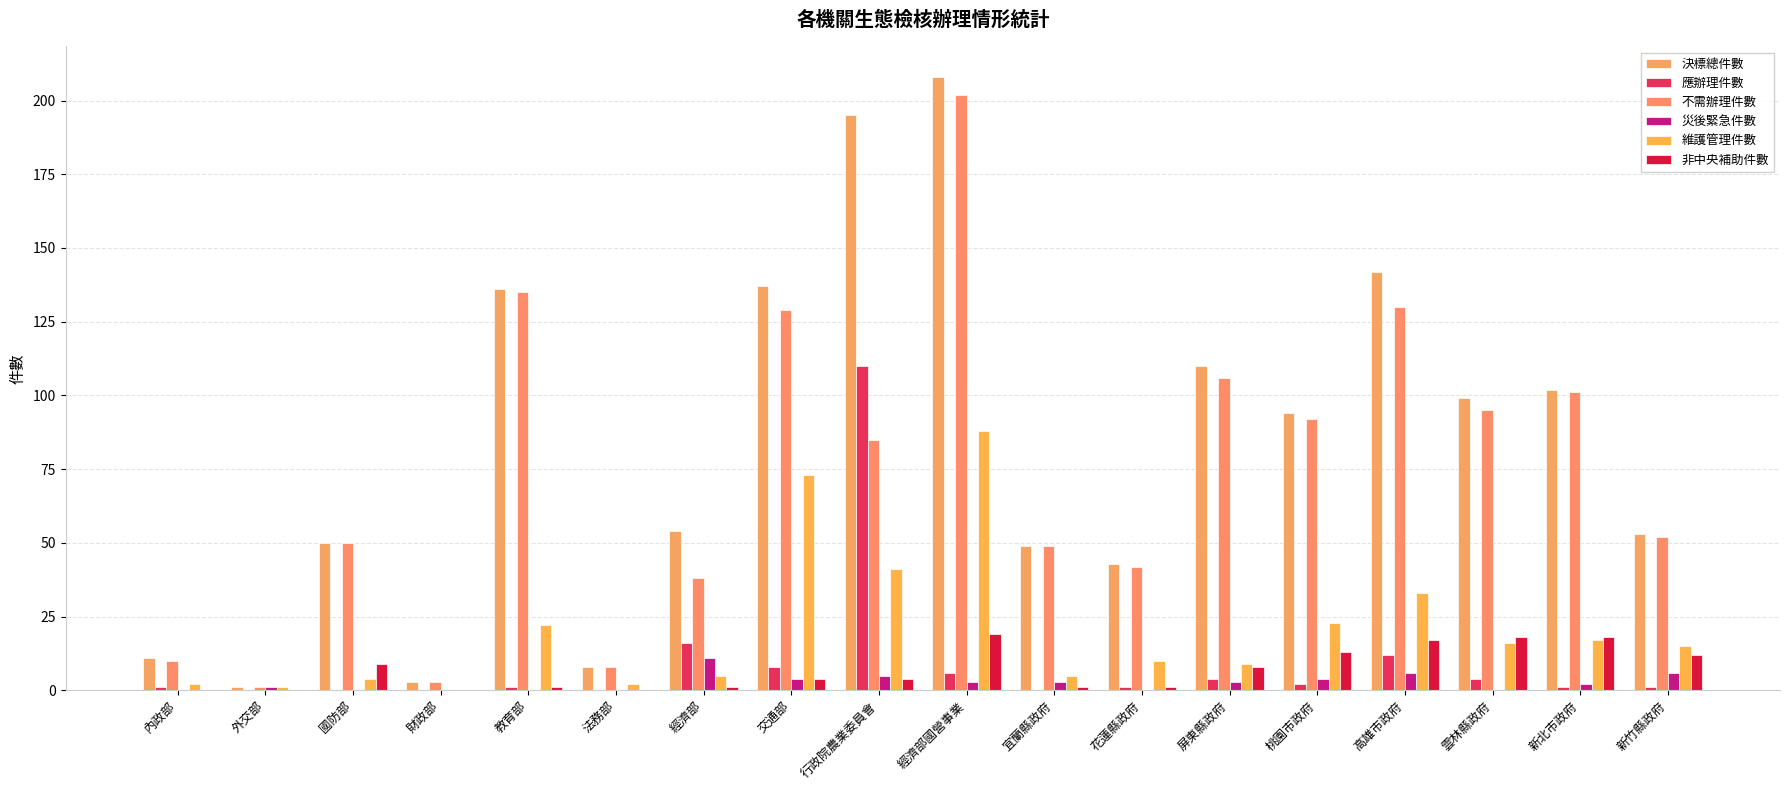

What is the label of the 10th bar from the left?

經濟部國營事業